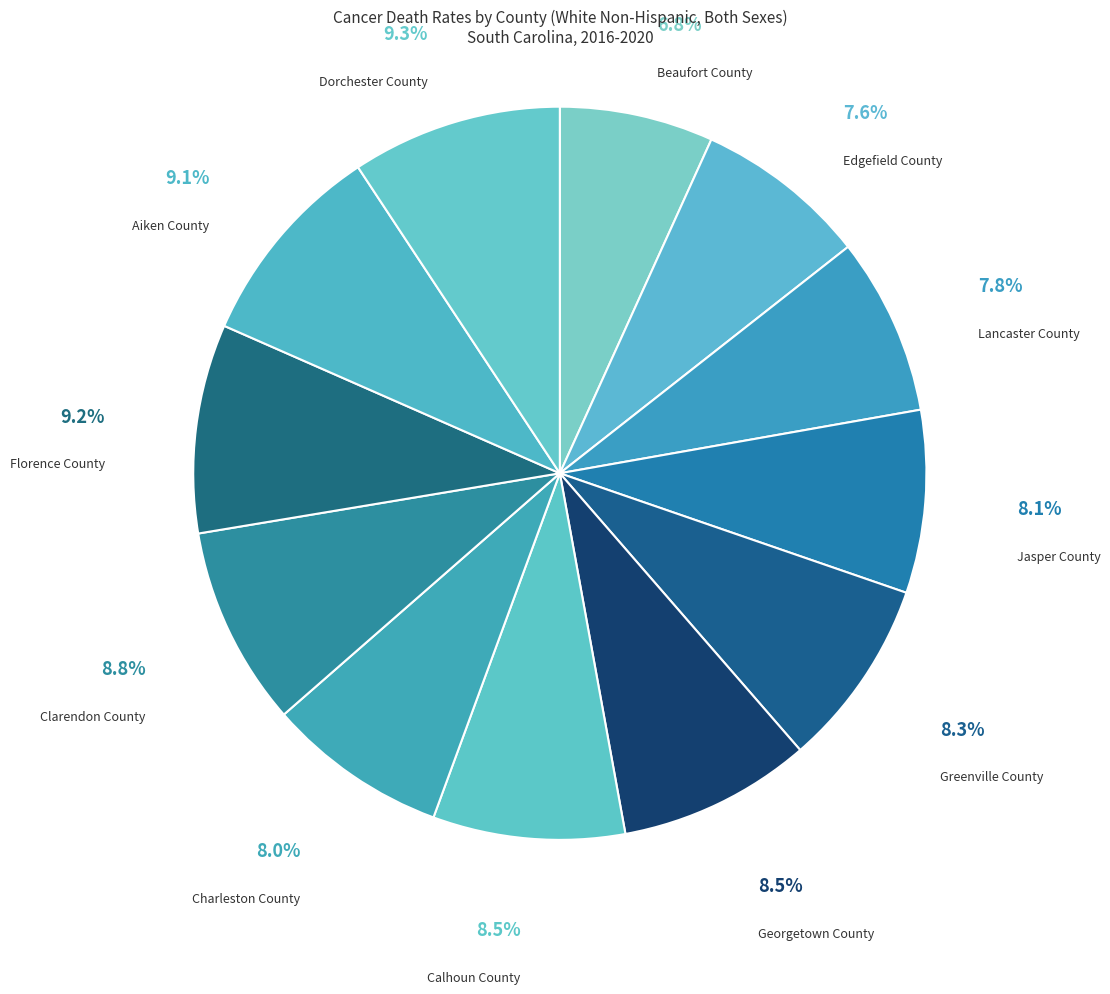

How much of the chart is everything except Jasper County?

91.9%